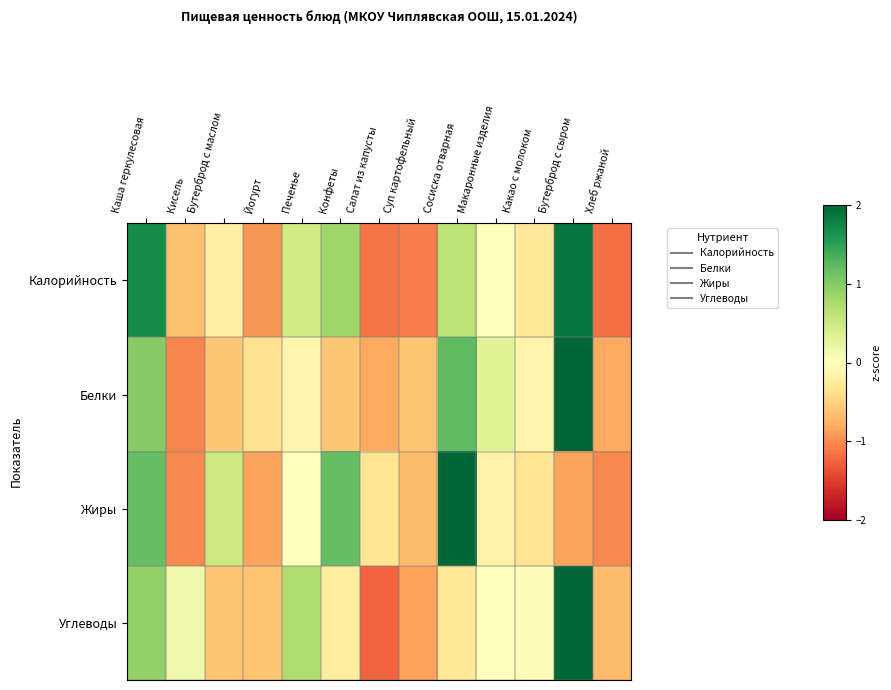

At which category is the sum across all series the highest?

Бутерброд с сыром